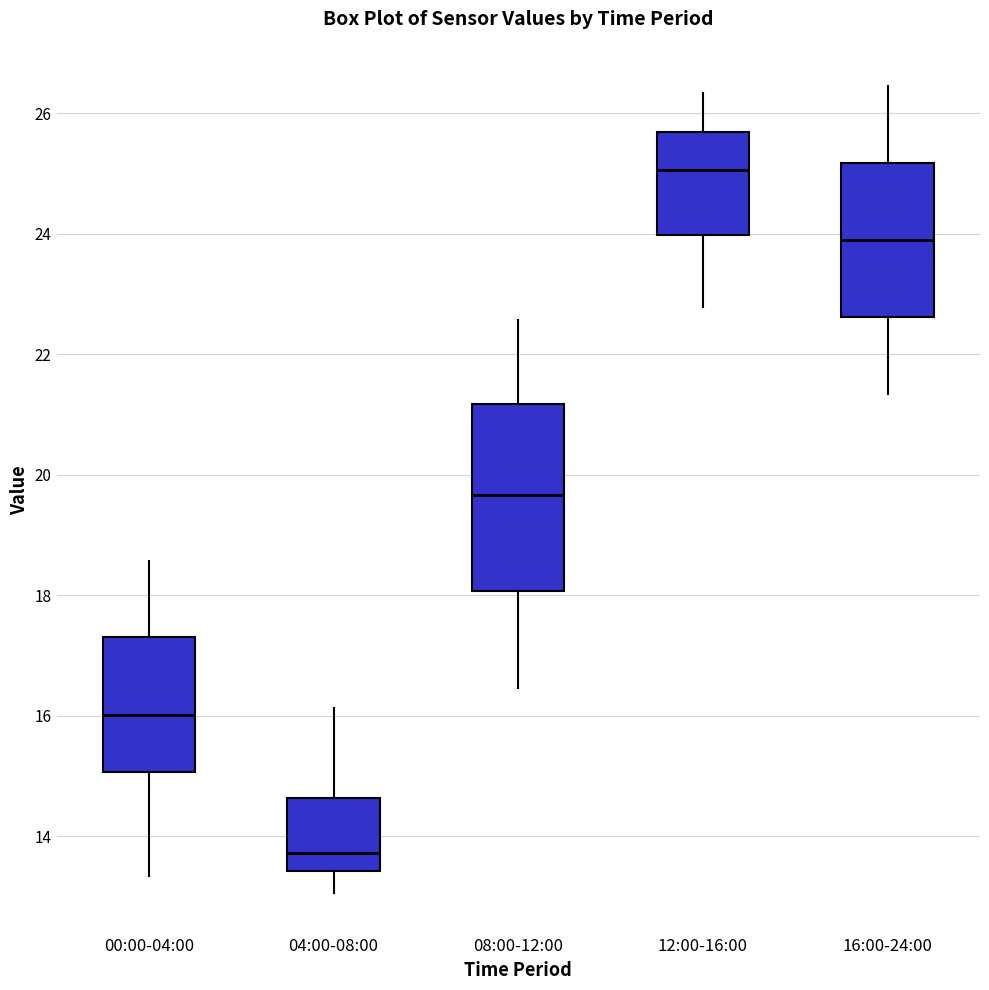

Where is the lower edge of the box for 12:00-16:00 on the y-axis? The values are not printed on the chart, so give them approximately, as read against the axis.

24.0